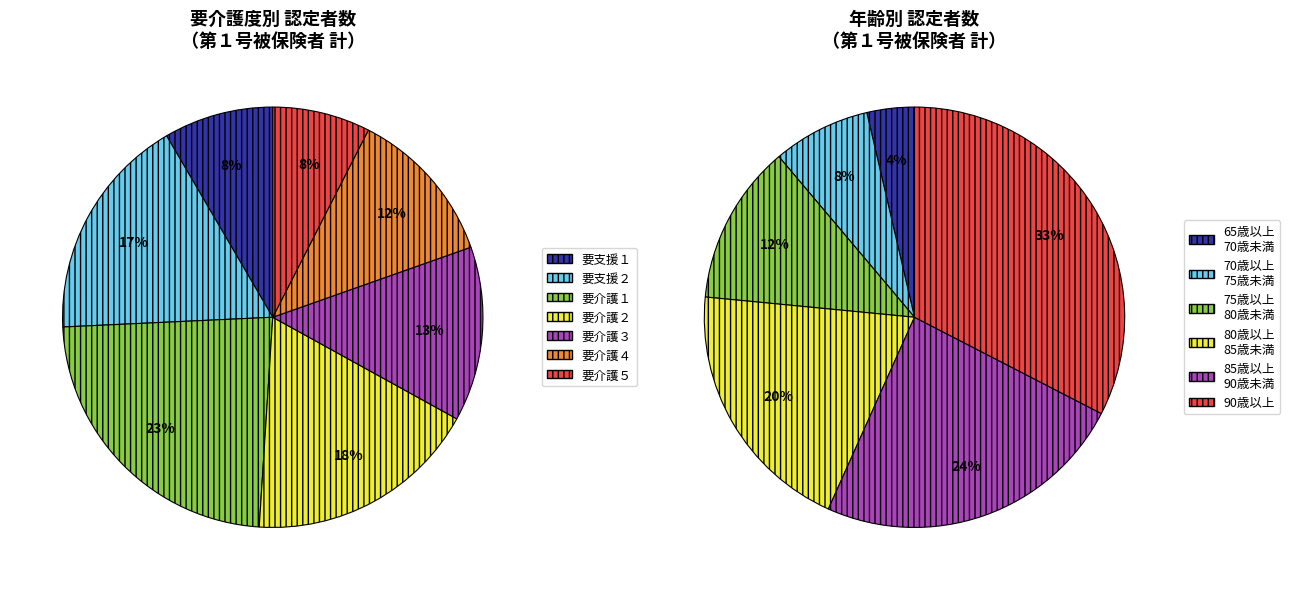

Count the number of slices in the pie.

7